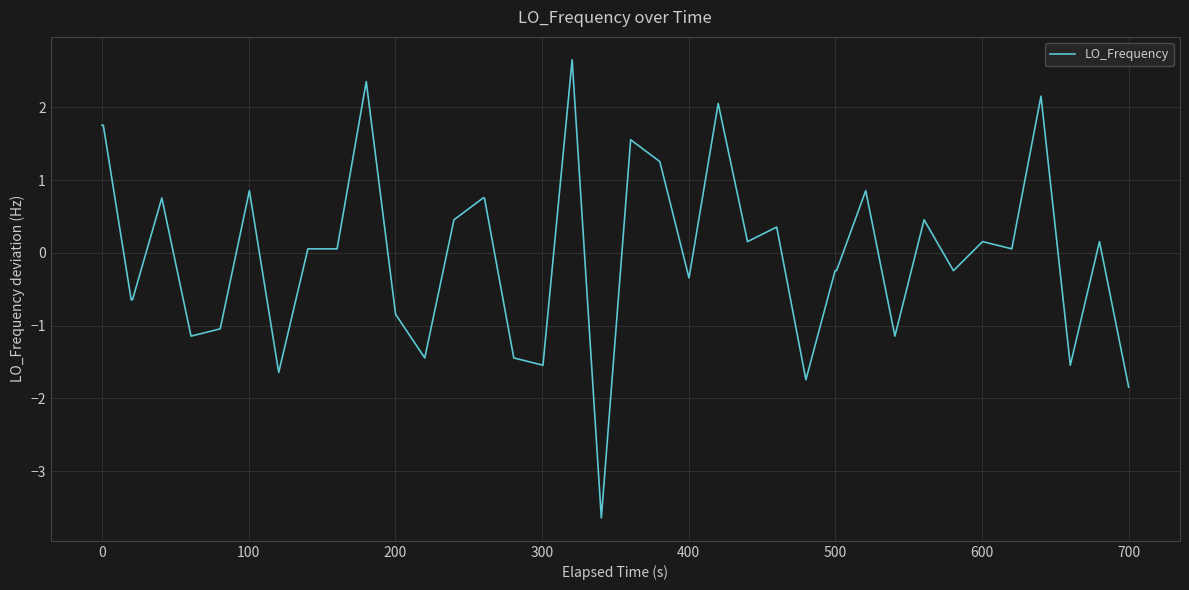

What is the greatest value displayed?

2.7